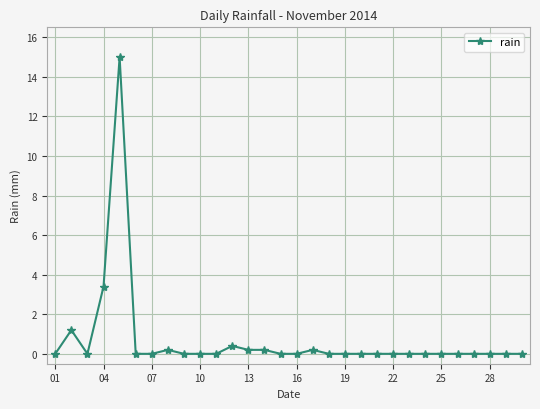

What is the value of the 12th point from the left?

0.4